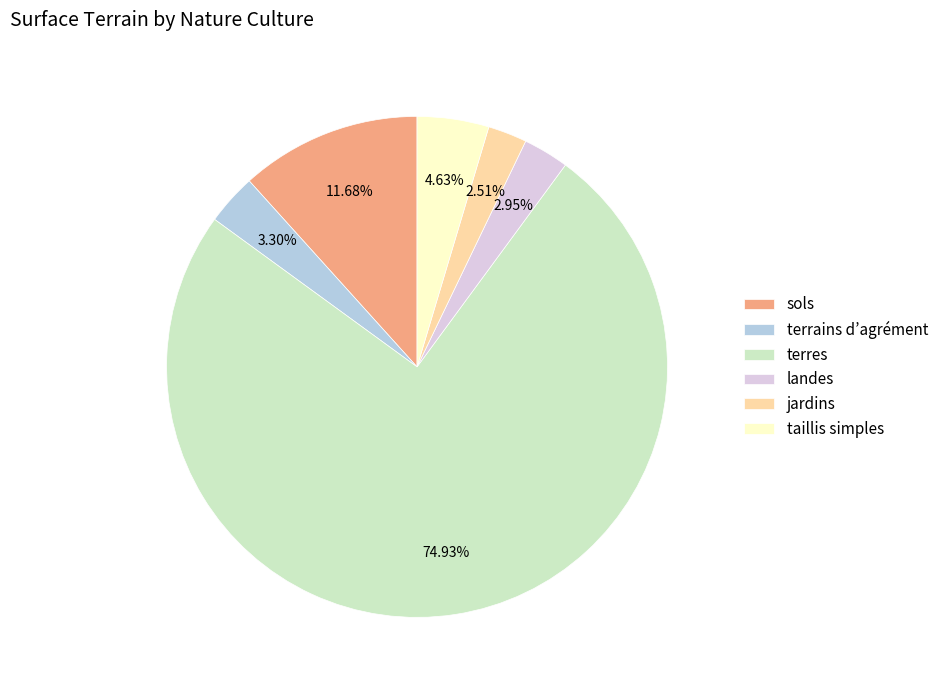

Which category has the biggest portion of the pie?

terres